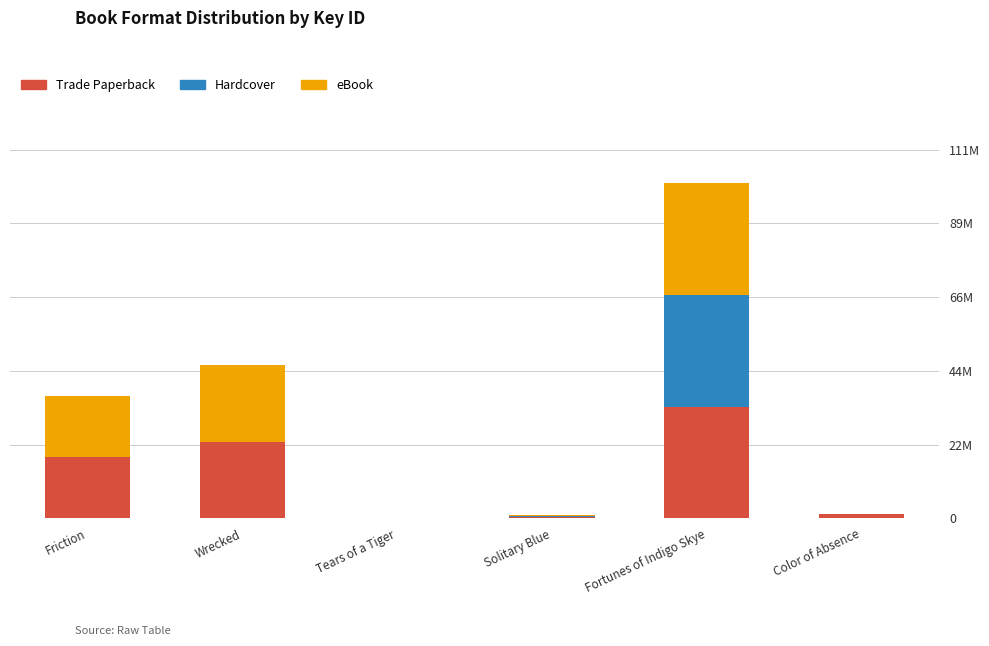

At how many categories does at least one series exceed 31544822?

1